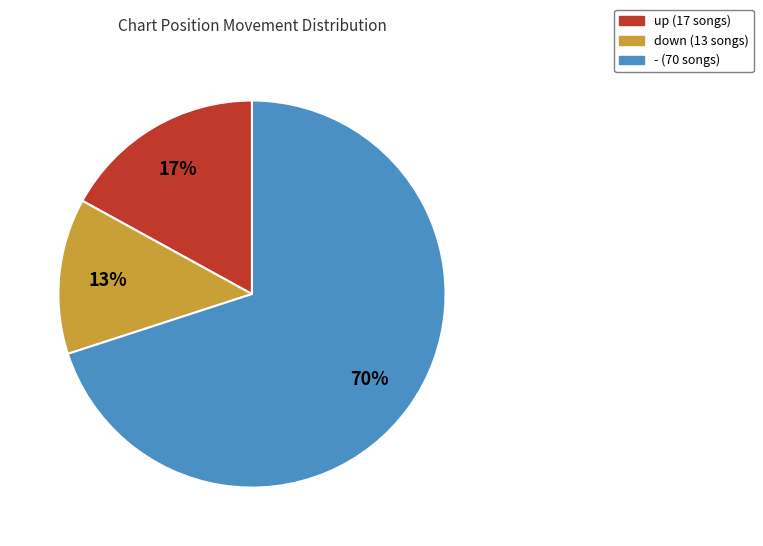

To the nearest percent, what percentage of the pie is up?

17%